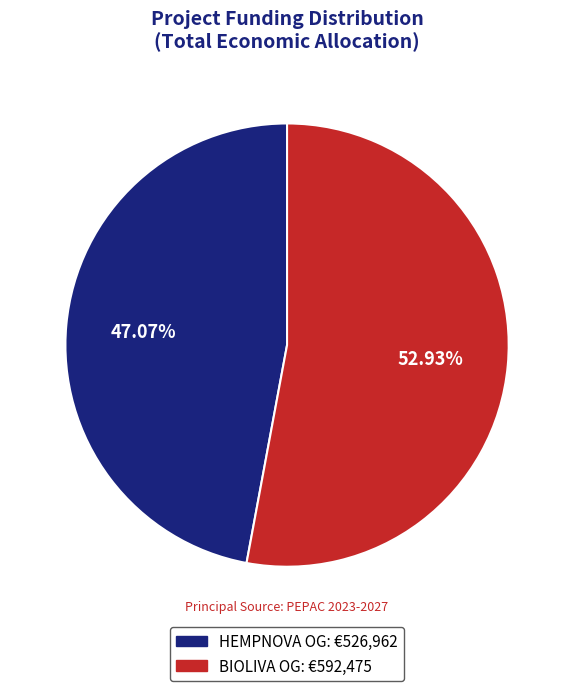

Is there a majority slice in this chart?

Yes